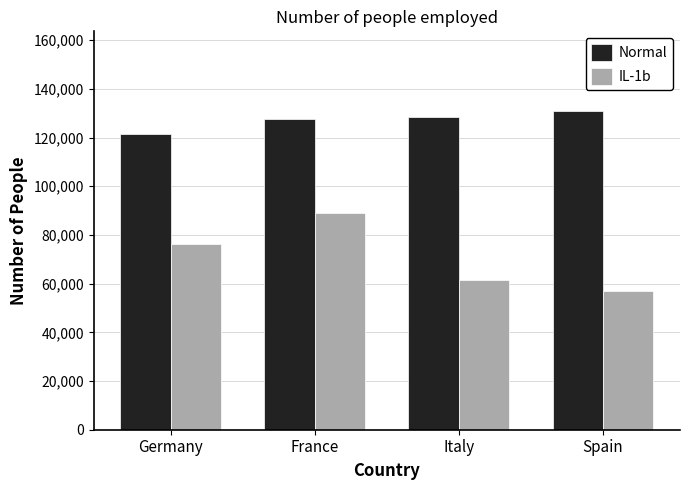

What is the difference between the maximum and minimum values in the IL-1b series?

31802